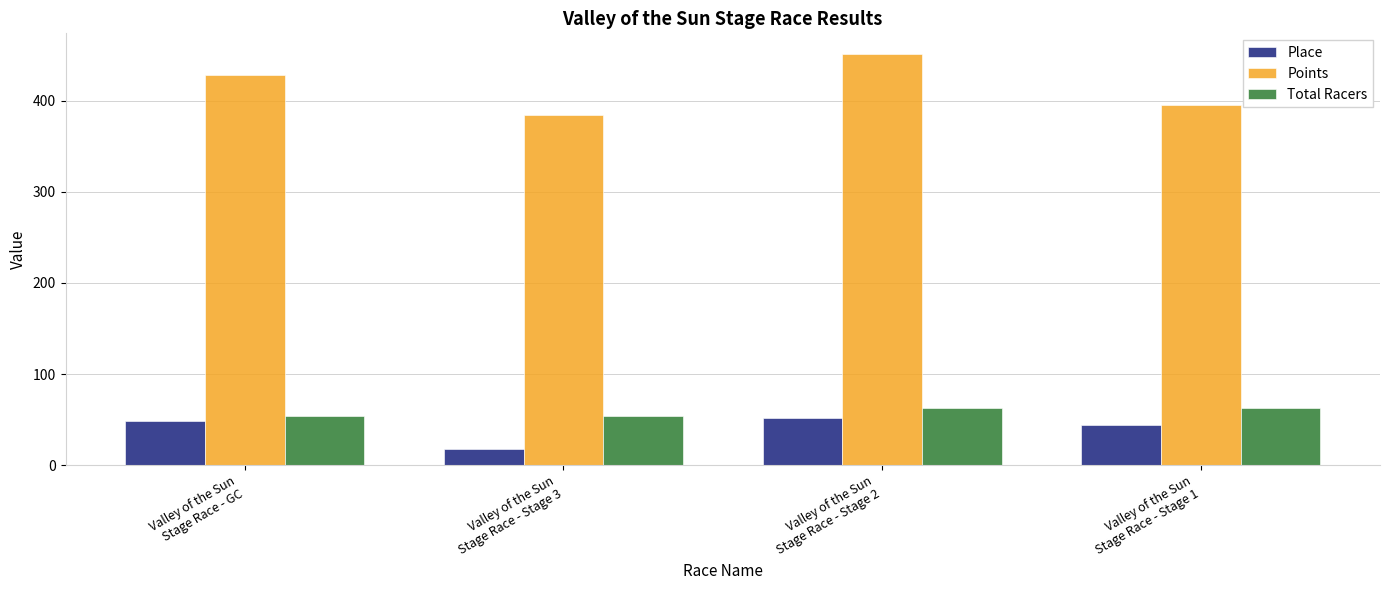

True or false: Points has a value of 384.3 at Valley of the Sun
Stage Race - Stage 3.

True